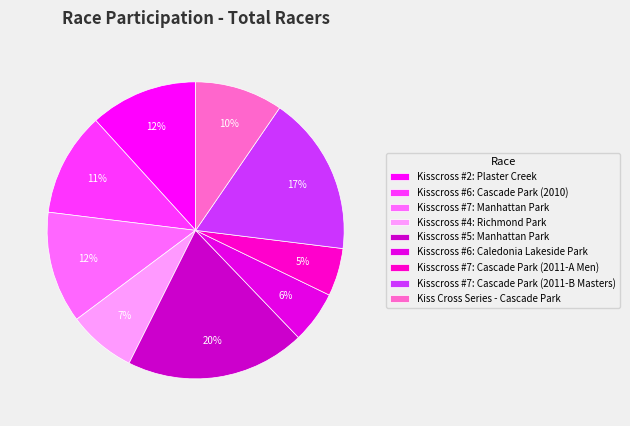

What percentage is the Kisscross #5: Manhattan Park slice, to the nearest percent?

20%